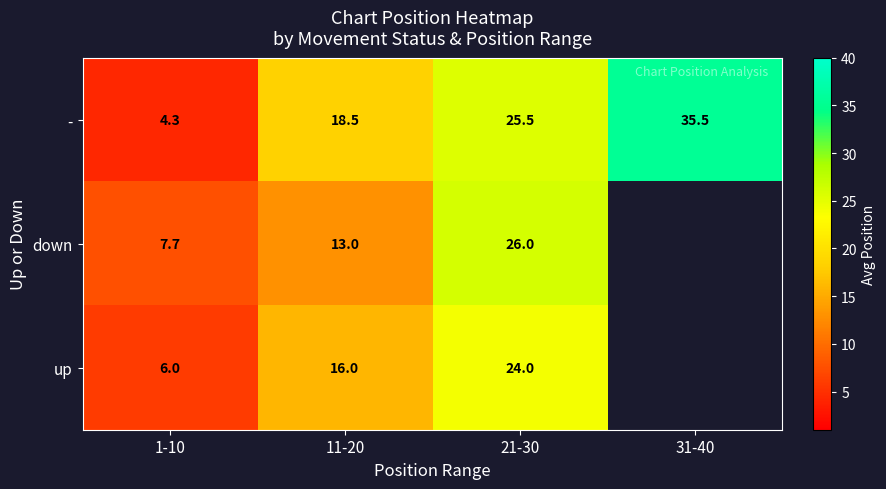

Which series changed the most between 11-20 and 21-30?

down